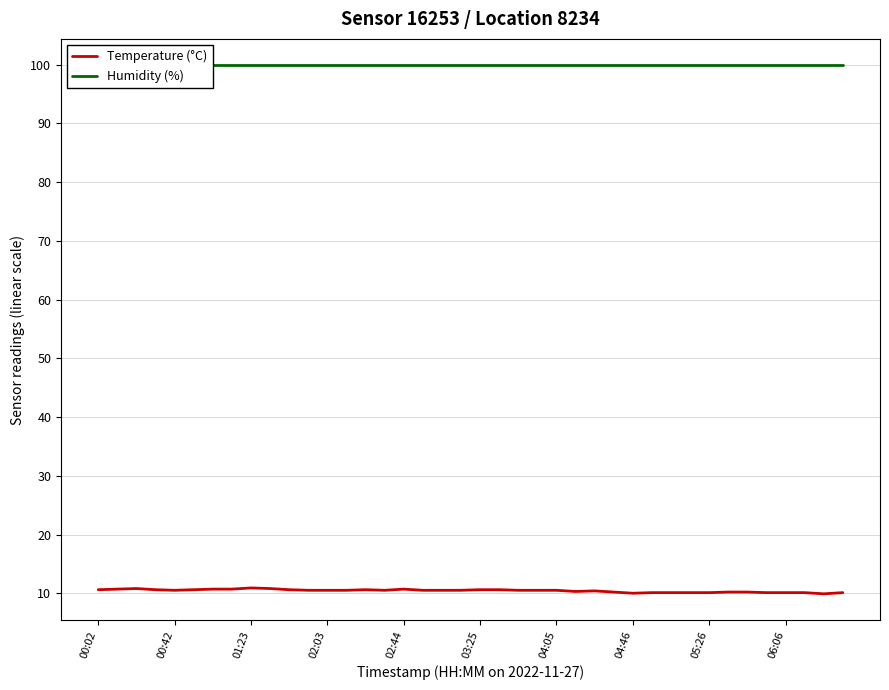

True or false: Temperature (°C) has a value of 10.7 at 02:44.

True